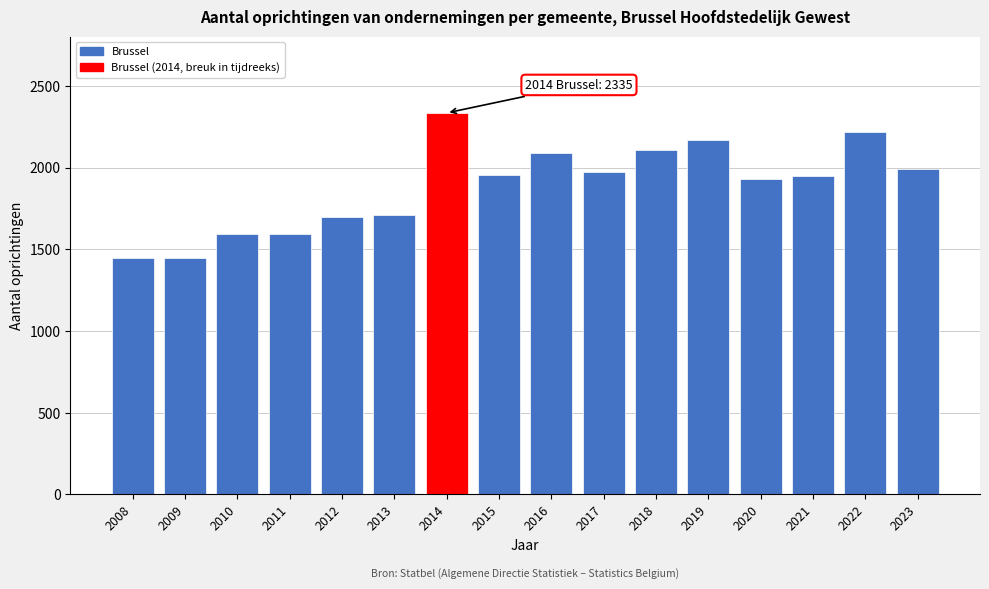

Is it true that the value at 2018 is 1358?

False